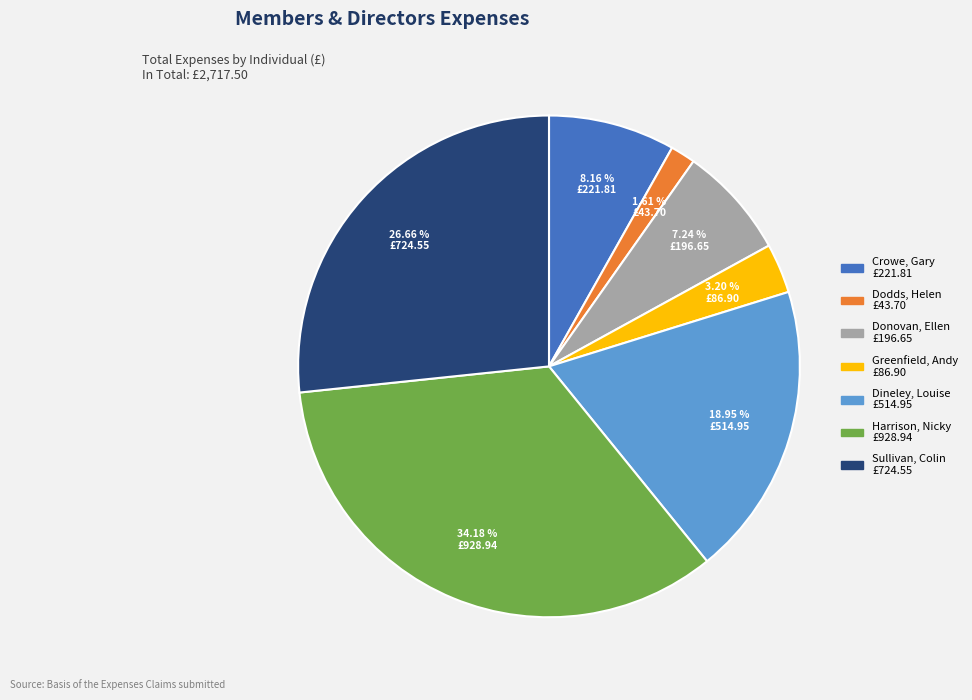

To the nearest percent, what percentage of the pie is Greenfield, Andy?

3%